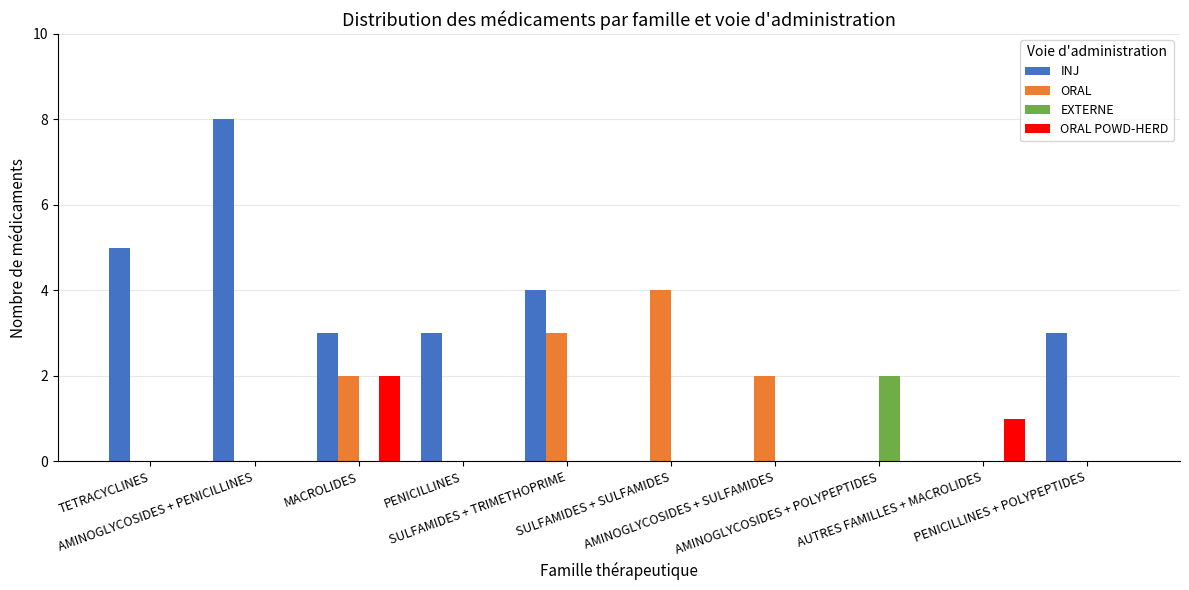

The value of ORAL at SULFAMIDES + SULFAMIDES is 4. True or false?

True